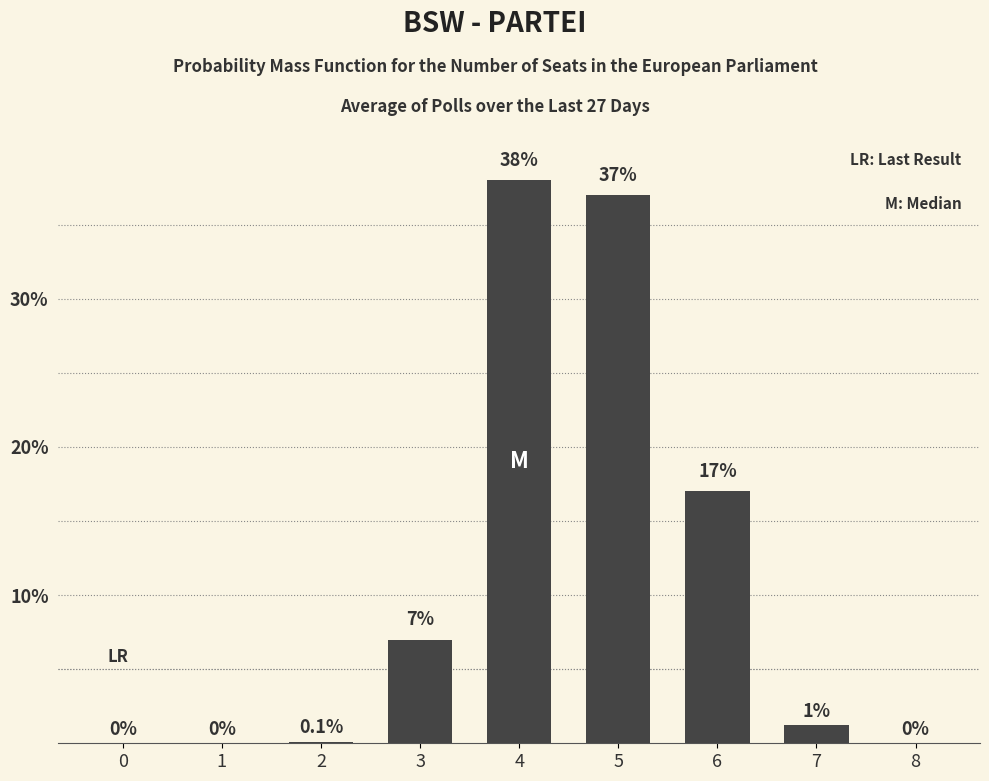

What is the sum of the values at 5 and 3?

44.0